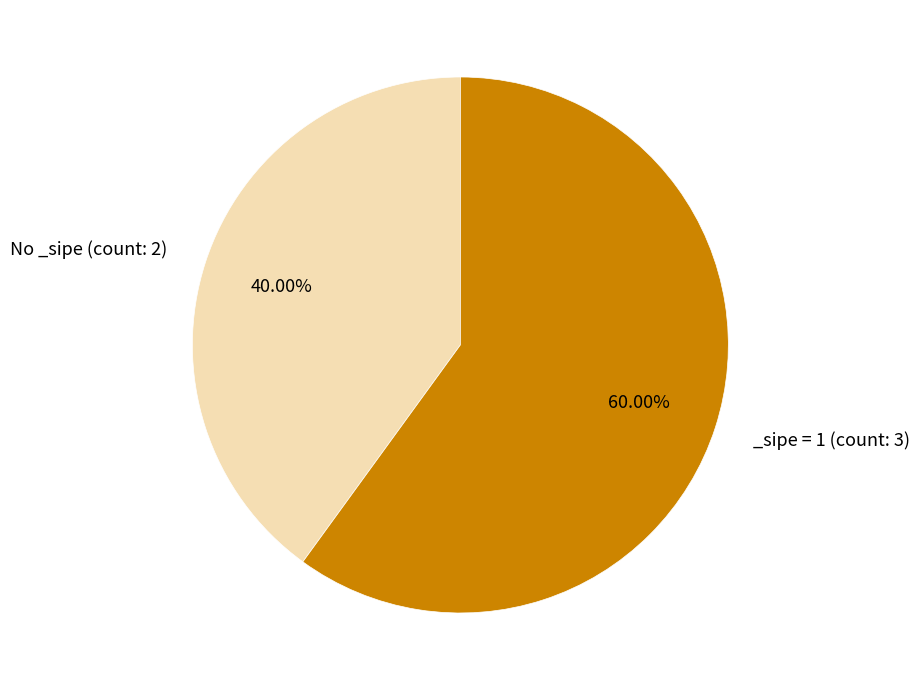

To the nearest percent, what is the difference between the largest and smallest slice percentages?

20%